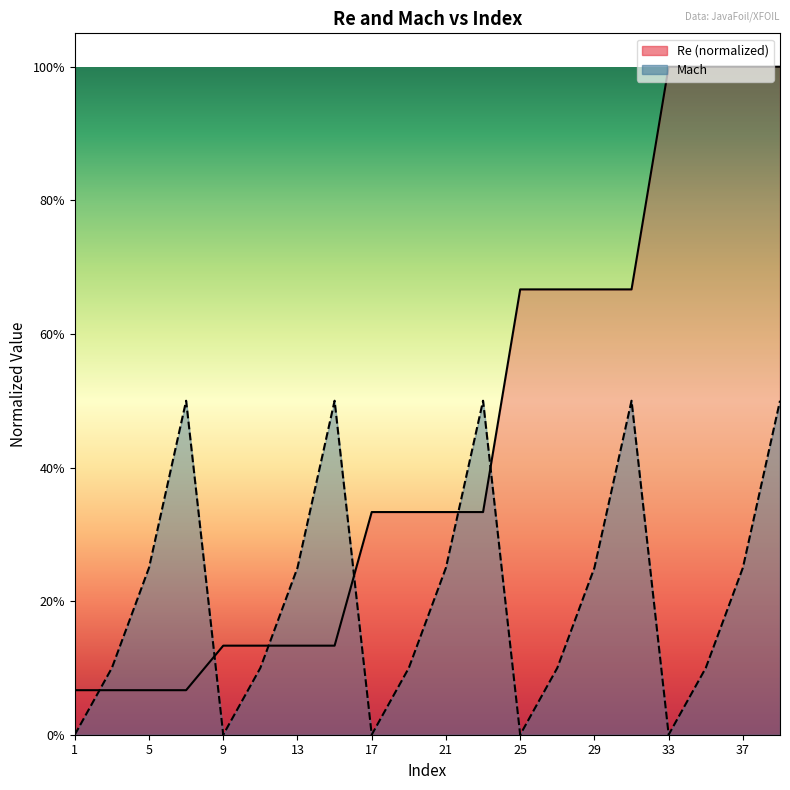

What is the sum of all Re values?

8.8